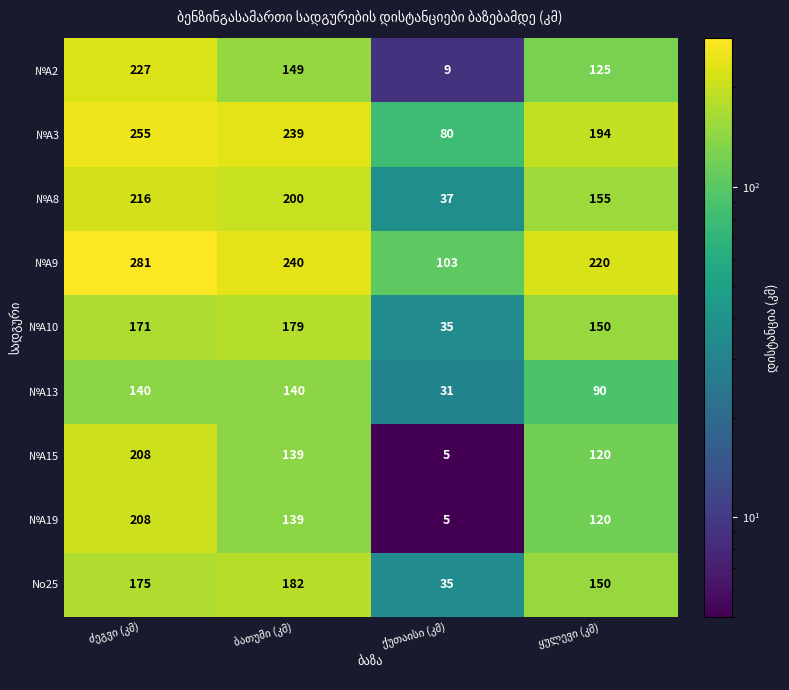

What is the minimum value for №A3?

80